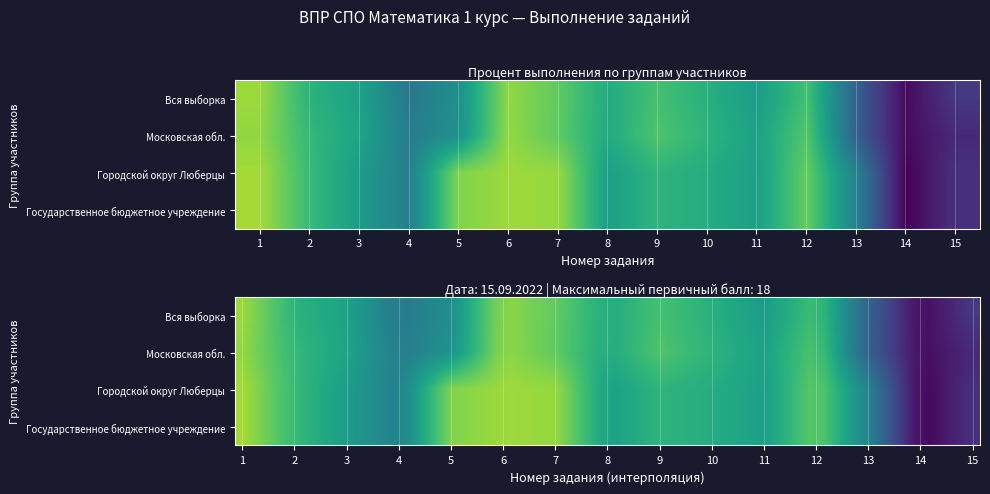

How many data points in Государственное бюджетное учреждение are above 61?

8